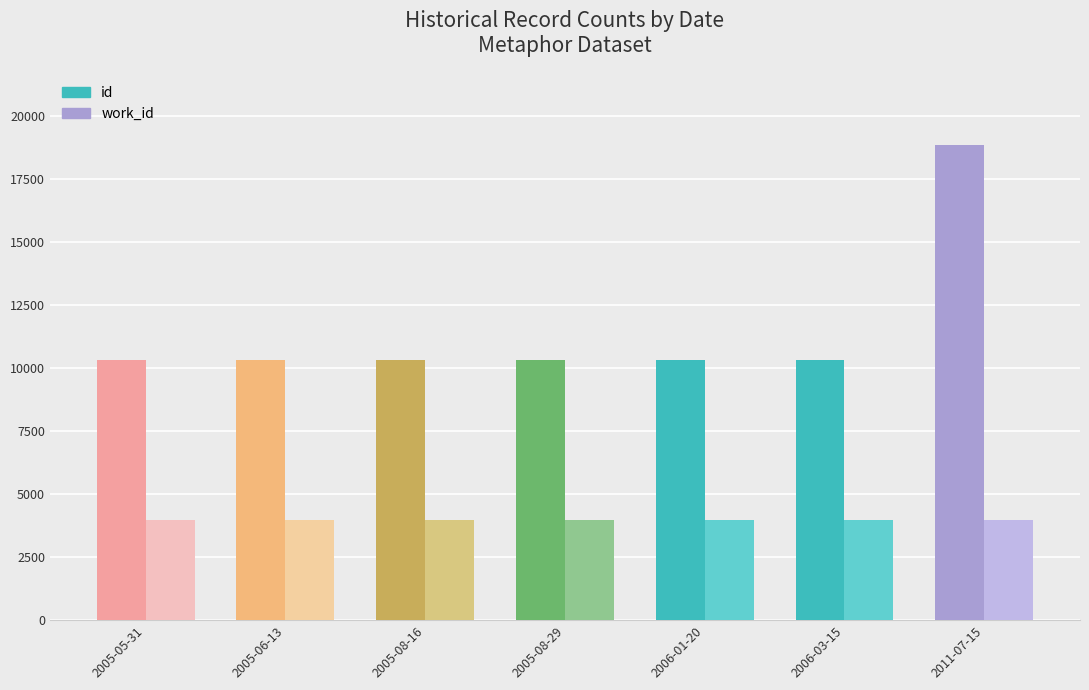

At how many categories does at least one series exceed 8221?

7